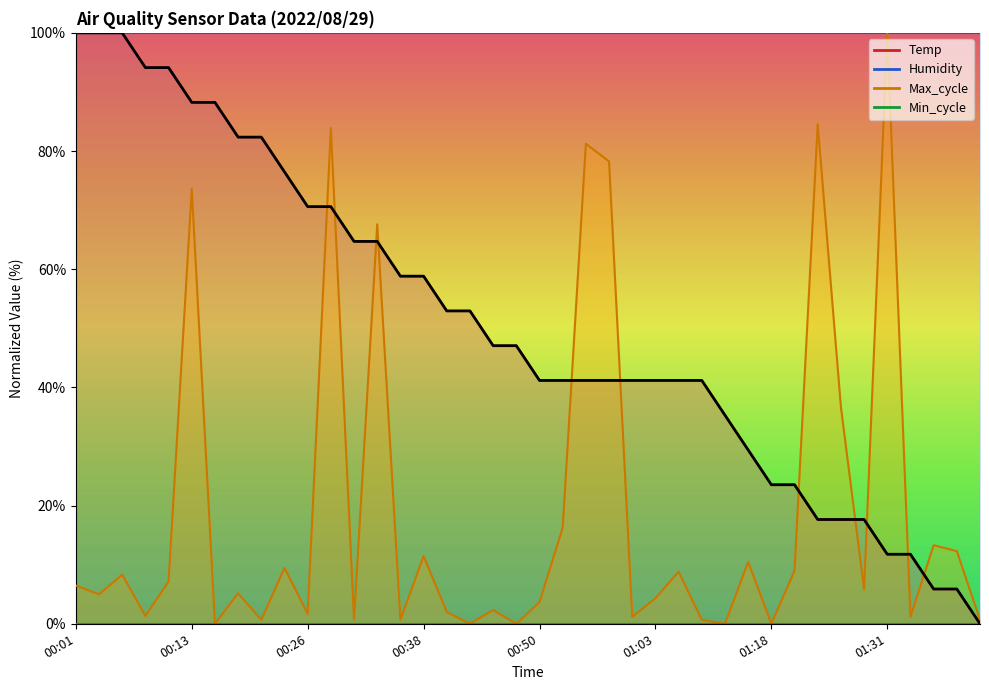

At which category does the chart reach its minimum across all series?

01:40